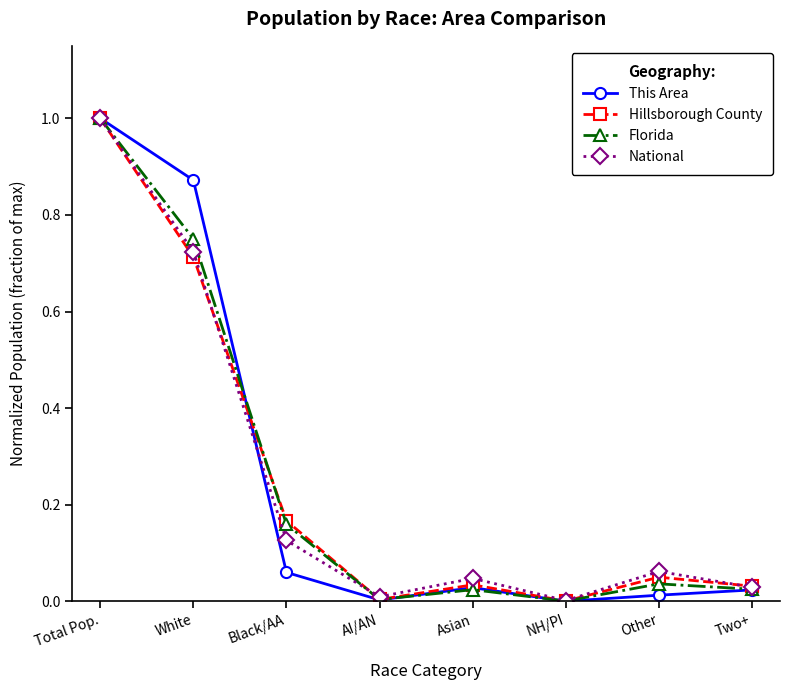

Where is the first local maximum for Florida?

Asian